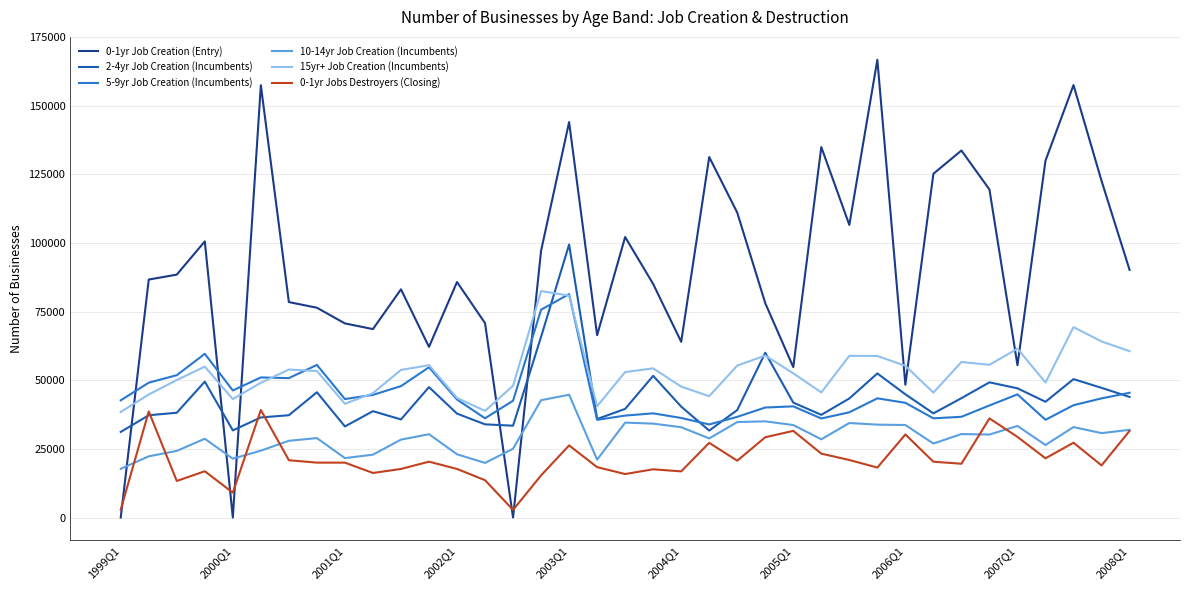

Which series has the largest total across all categories?

0-1yr Job Creation (Entry)